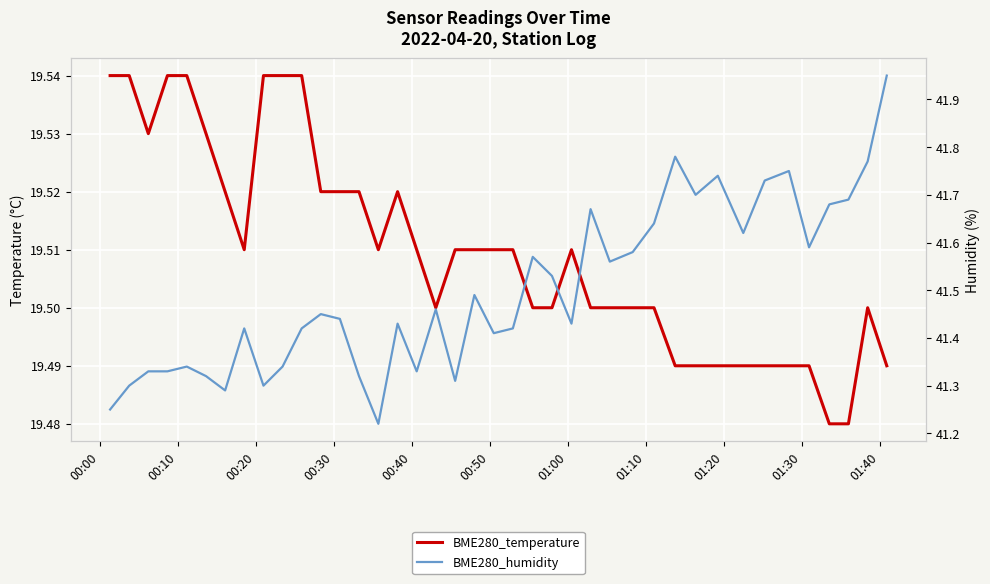

How many BME280_temperature values are between 19 and 20?

40